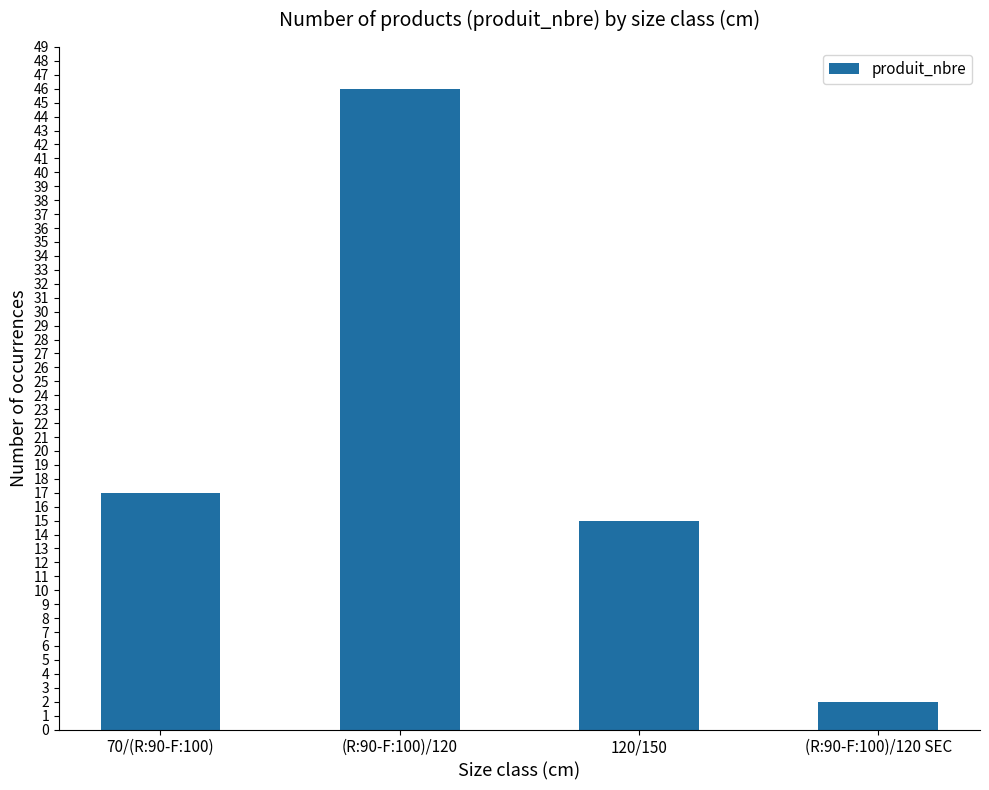

What is the difference between the maximum and minimum values?

44